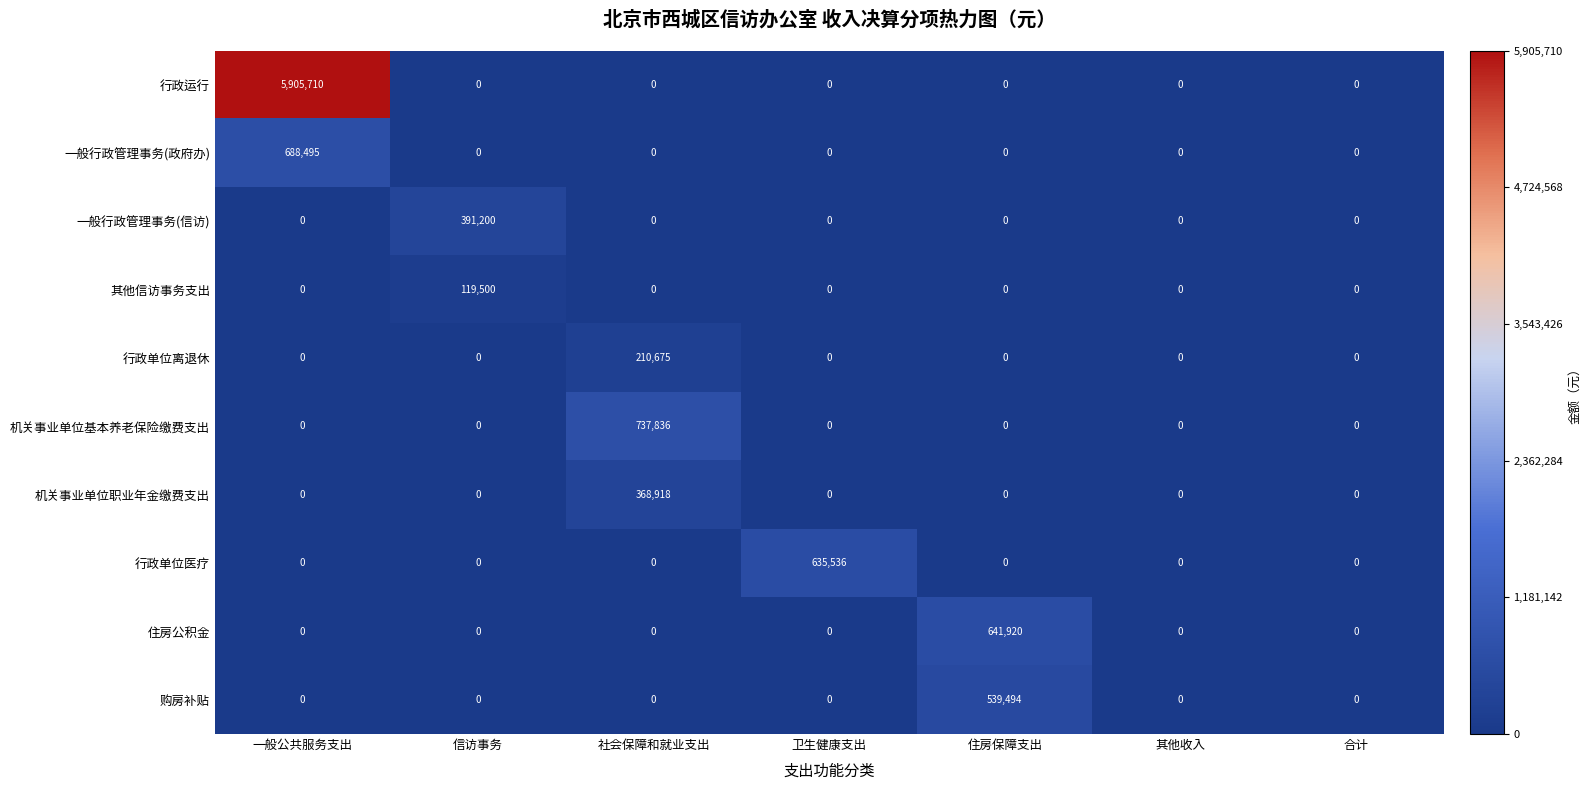

Which series has the largest range (max minus min)?

行政运行